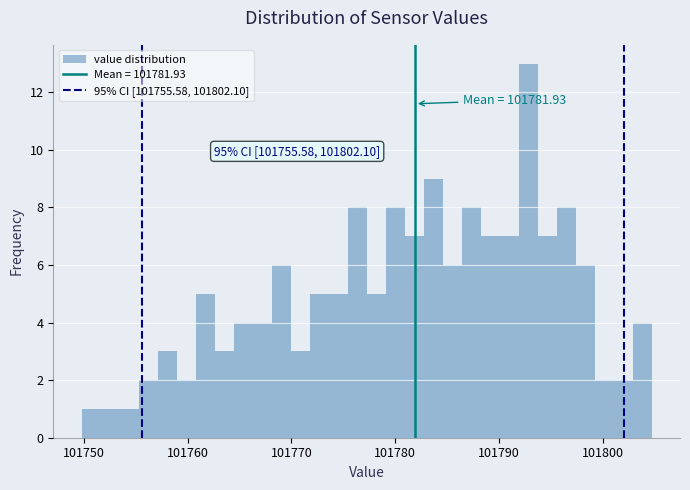

Around what value on the x-axis is the tallest bar? Give the approximate position of its centre, as read against the axis.

101793